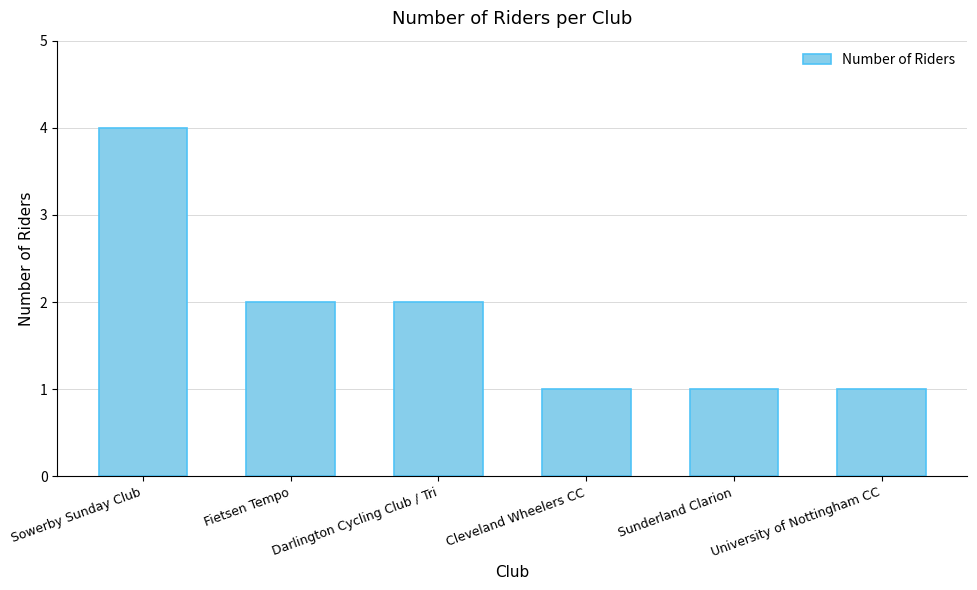

What is the value of the 5th bar from the left?

1